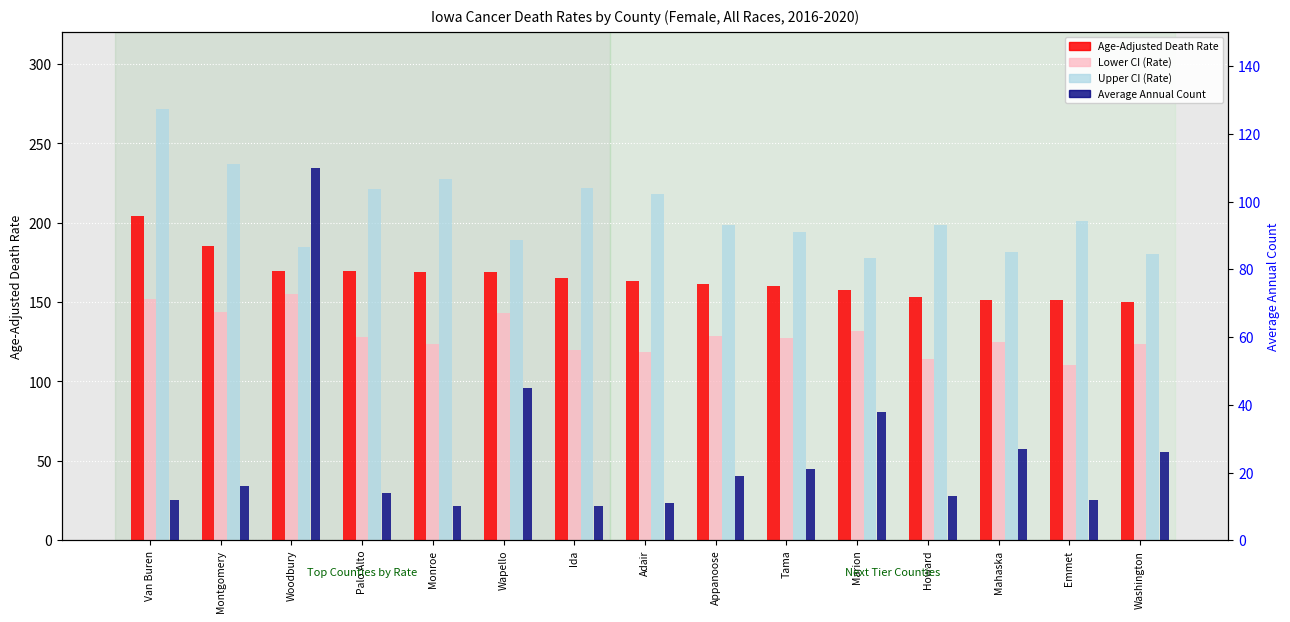

What is the difference between the highest and lowest values at Howard?

185.7